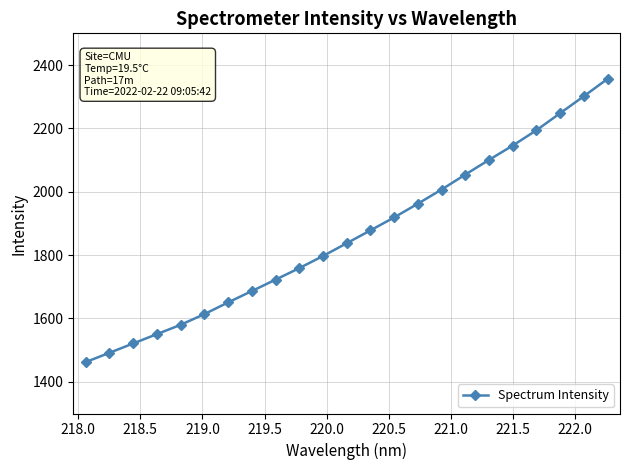

True or false: the data has more than 0 interior local peaks.

False